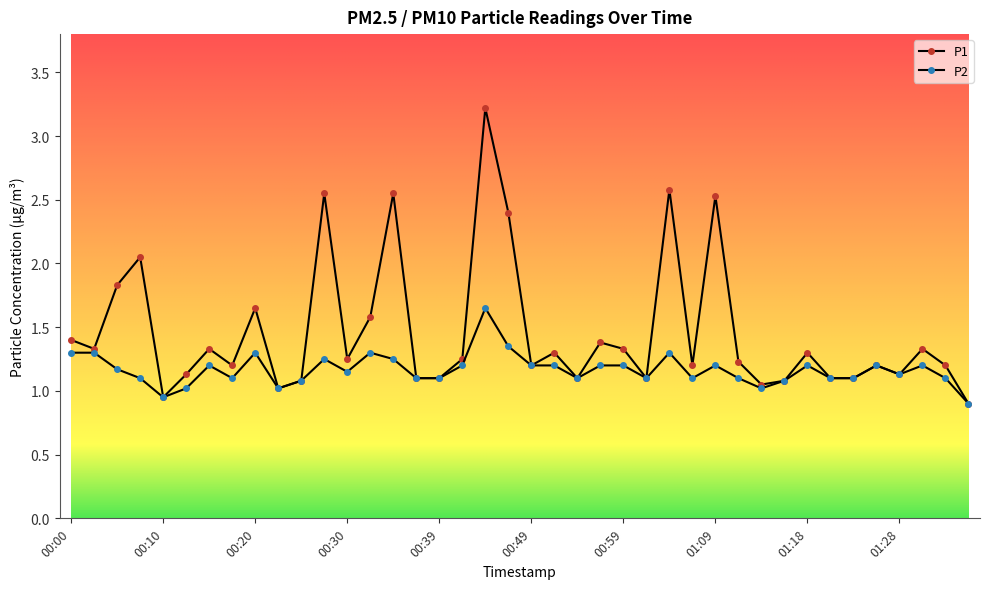

List the series in order of their overall mean, lowest first.

P2, P1